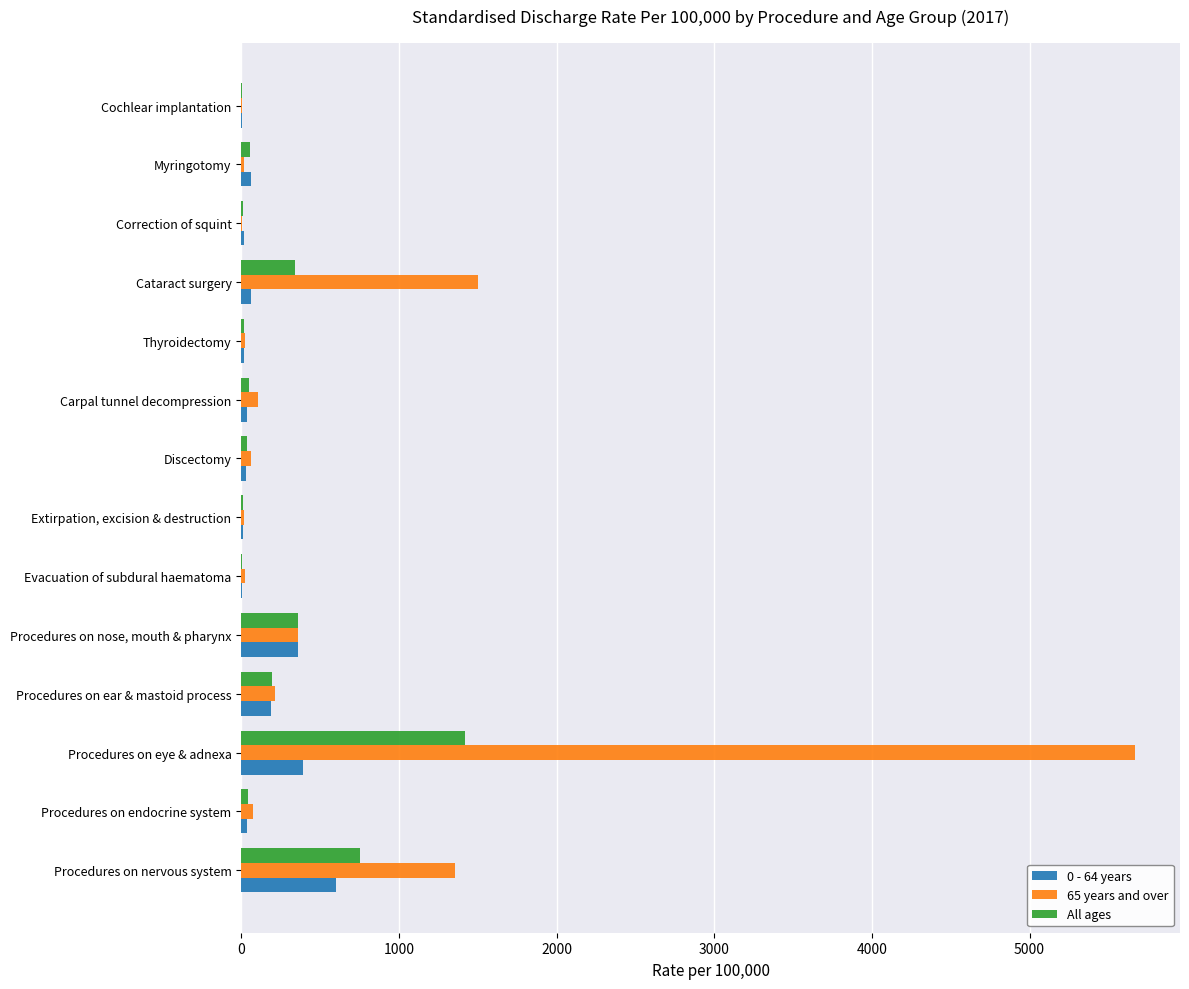

How many data points does each series have?

14